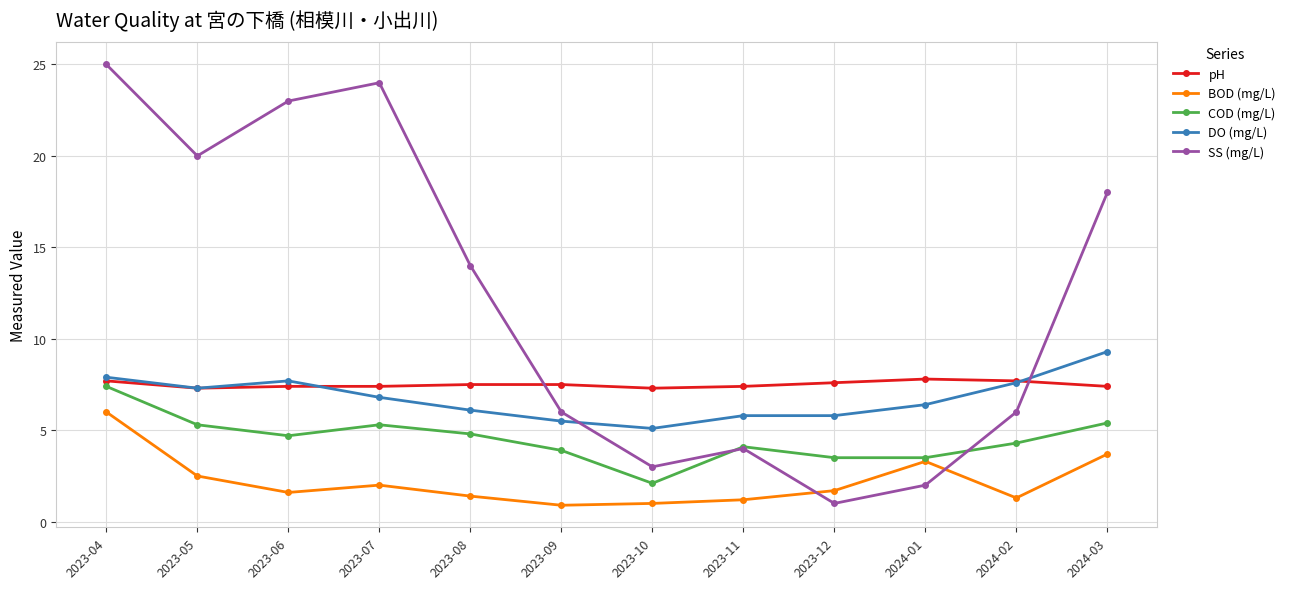

What is the difference between the highest and lowest values at 2024-02?

6.4